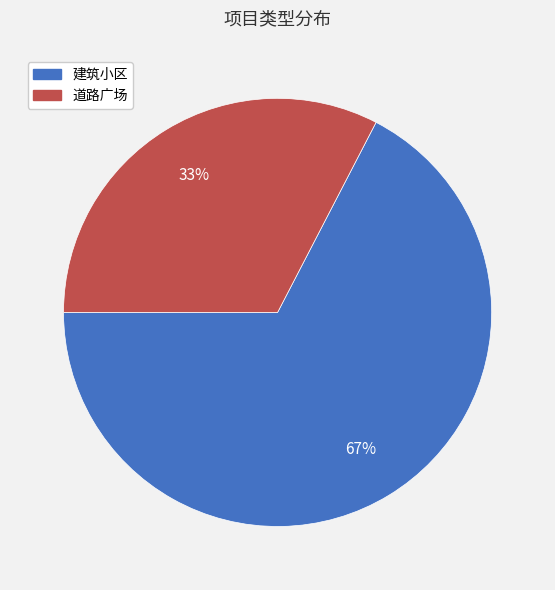

What percentage is the 建筑小区 slice, to the nearest percent?

67%